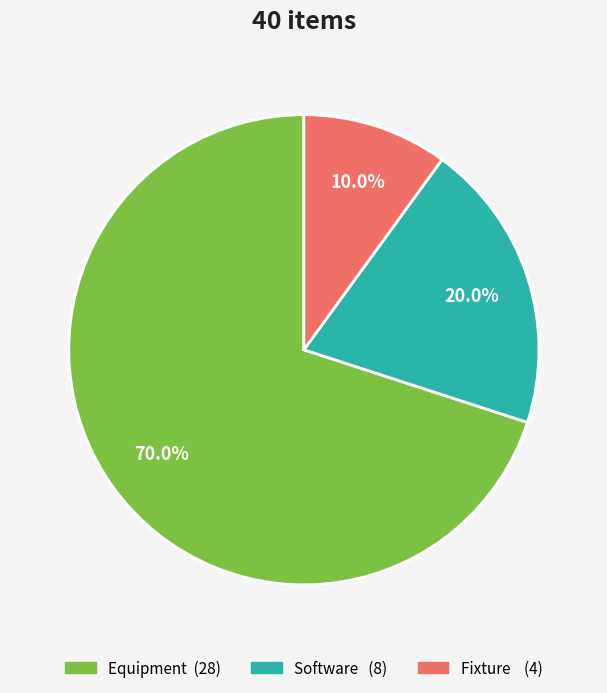

Is there a majority slice in this chart?

Yes